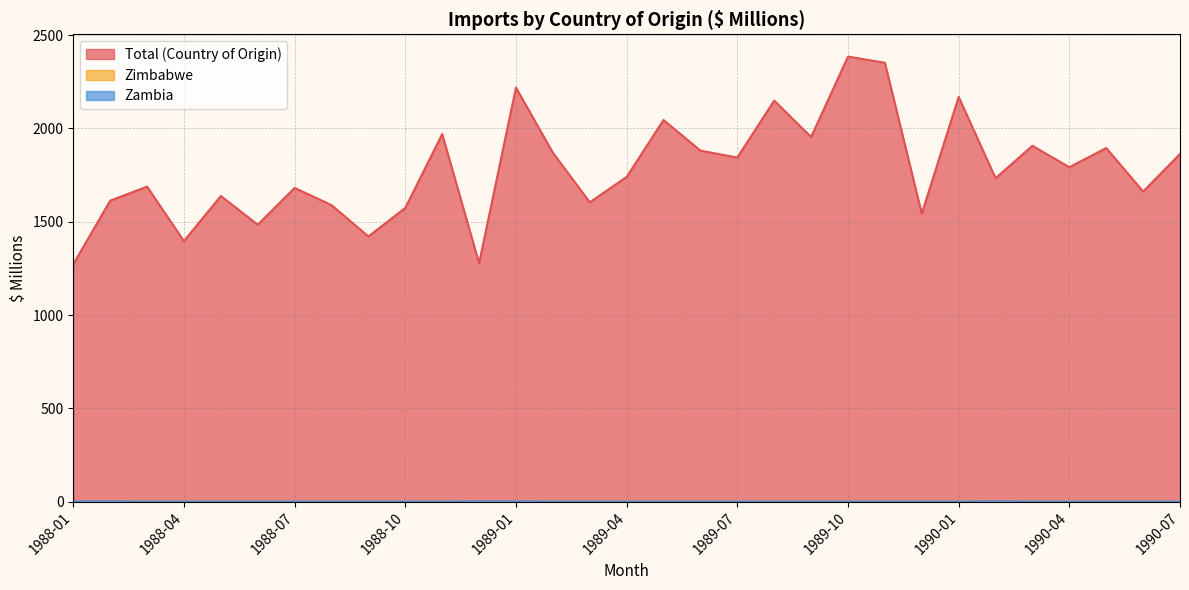

At 1990-03, list the series in order from smallest to largest.

Zimbabwe, Zambia, Total (Country of Origin)